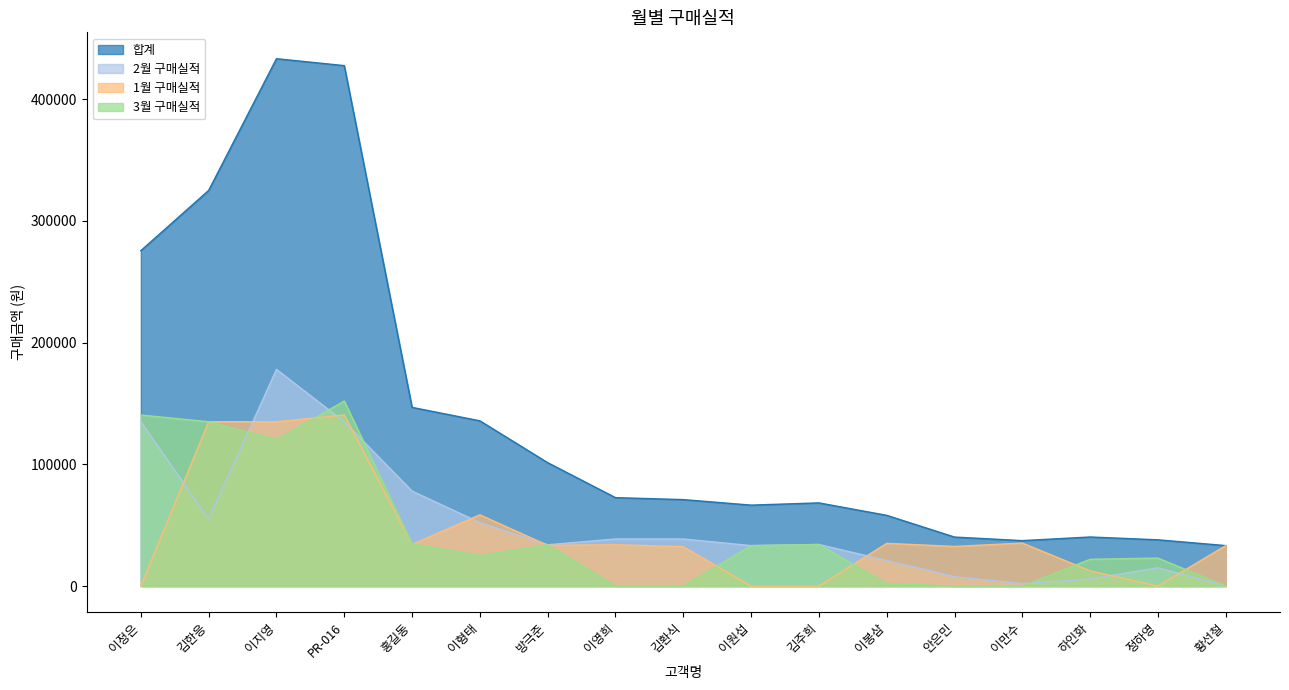

What is the label of the 12th point from the left?

이봉삼